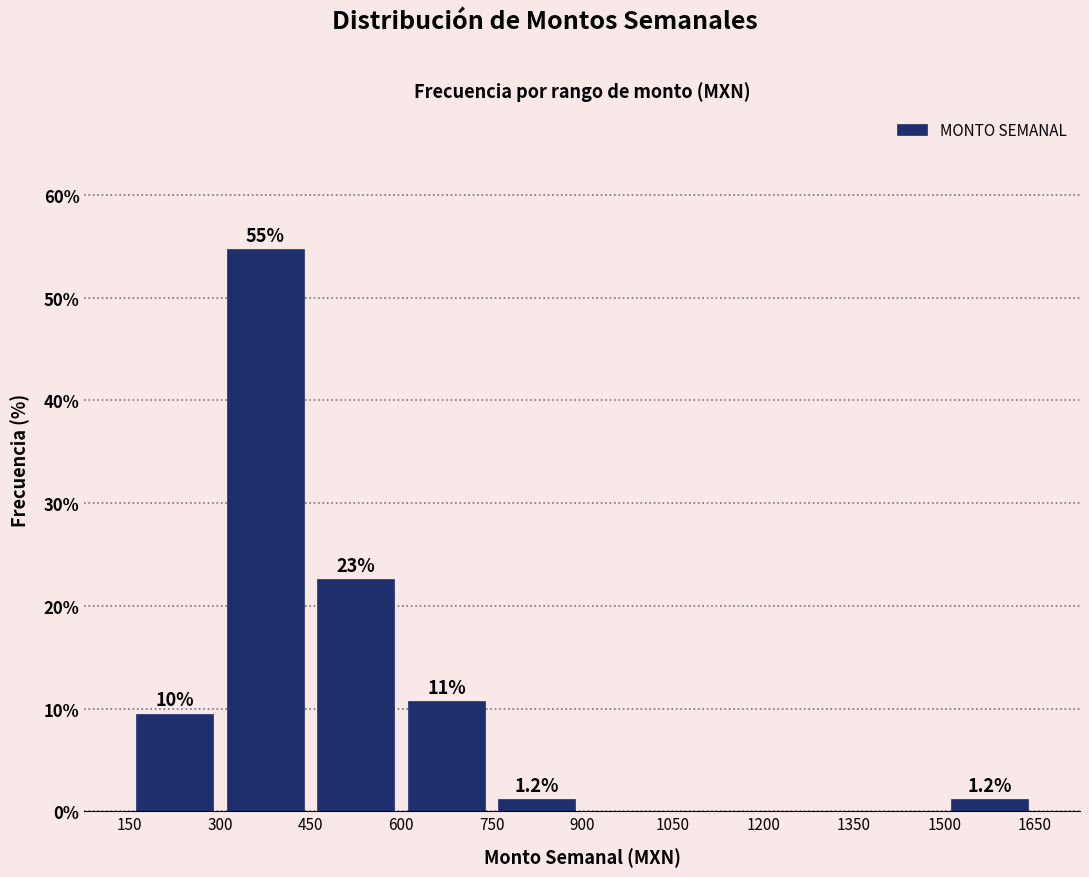

Over which range of the x-axis is the bar tallest?

300 to 450